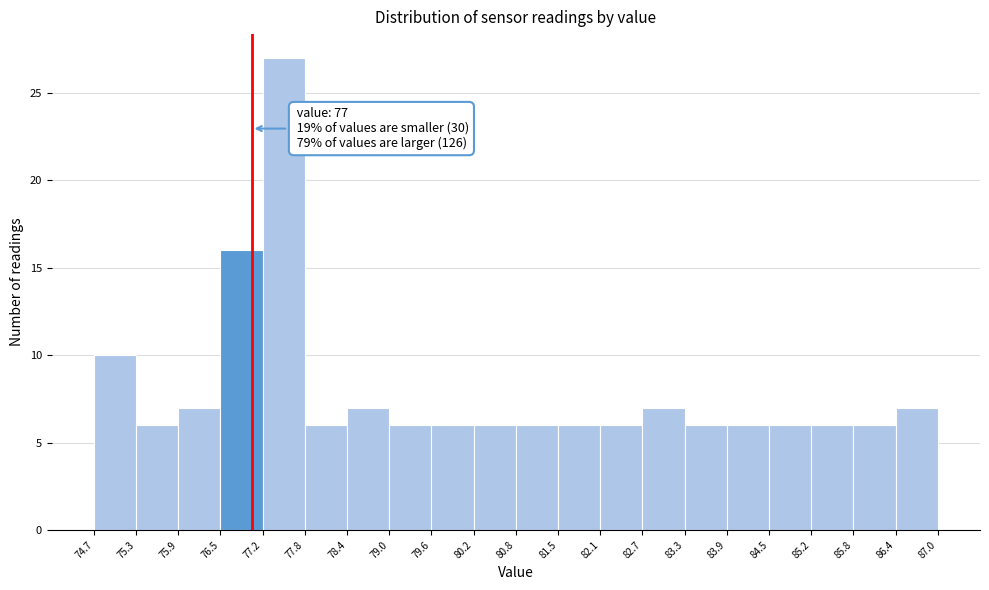

Over which range of the x-axis is the bar tallest?

77.2 to 77.8